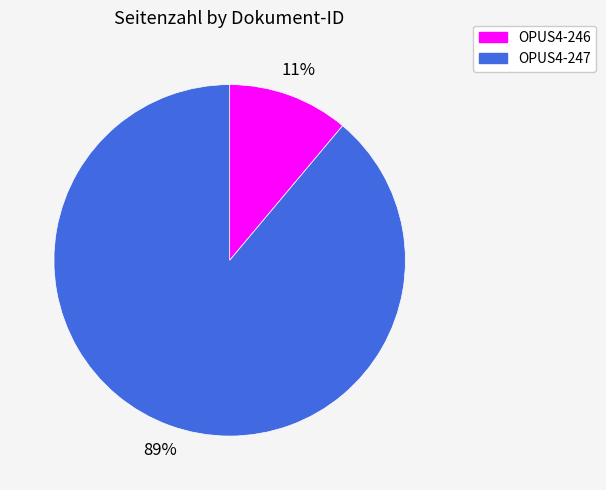

To the nearest percent, what is the difference between the largest and smallest slice percentages?

78%